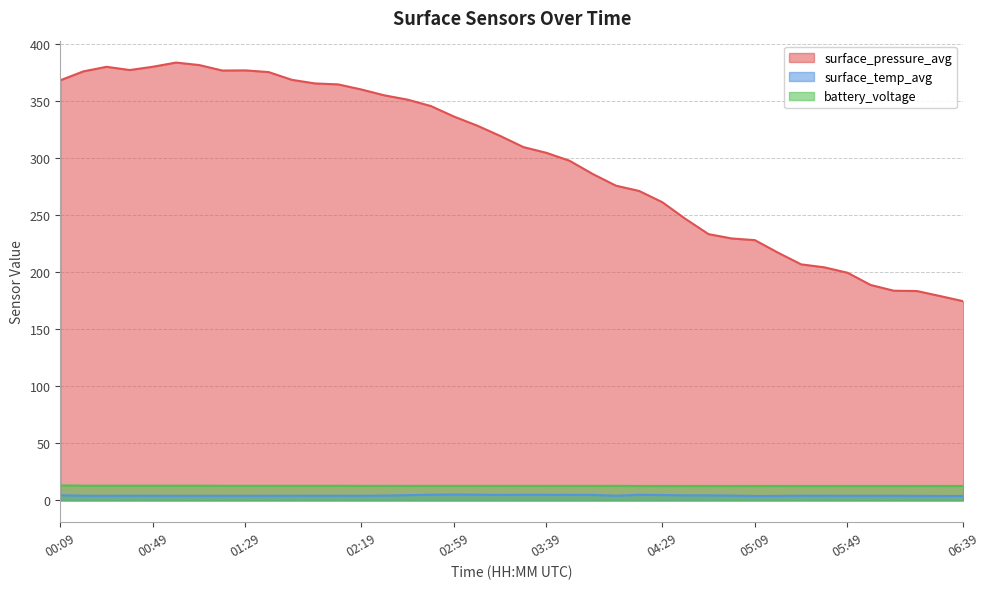

What is the greatest value displayed?

383.5